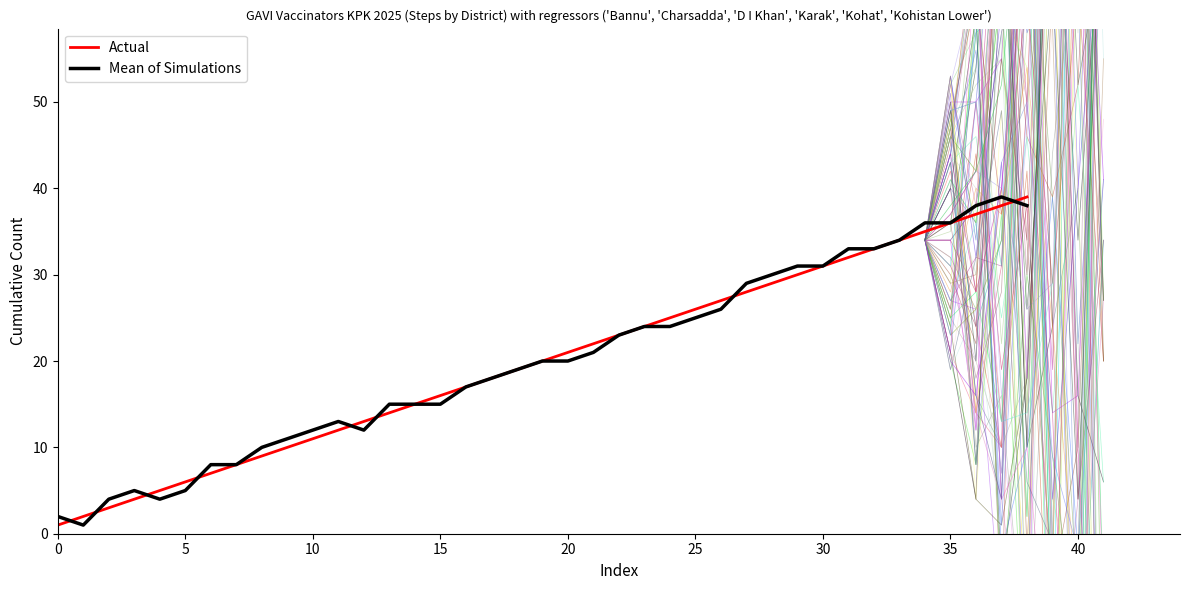

Is this an area chart (filled region under the line)?

No